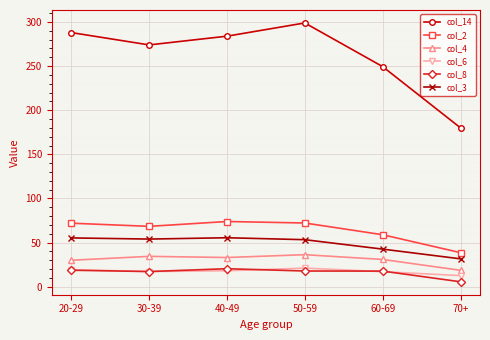

At how many categories does at least one series exceed 189?

5